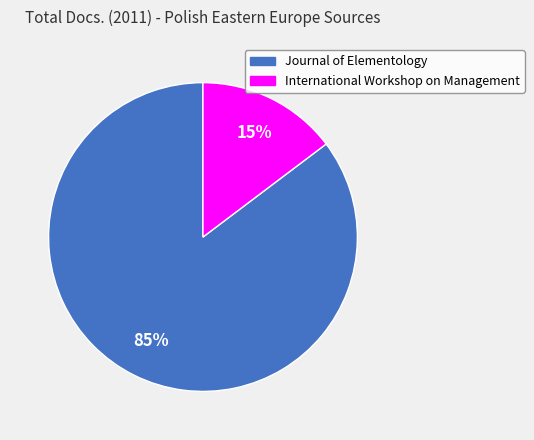

To the nearest percent, what is the average slice percentage?

50%